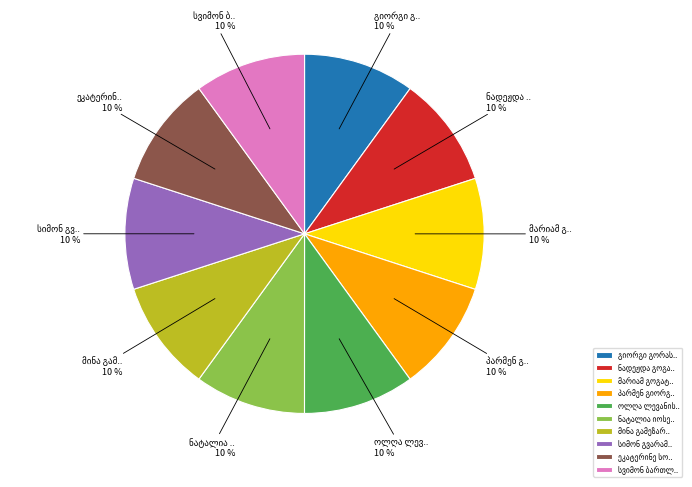

To the nearest percent, what is the average slice percentage?

10%